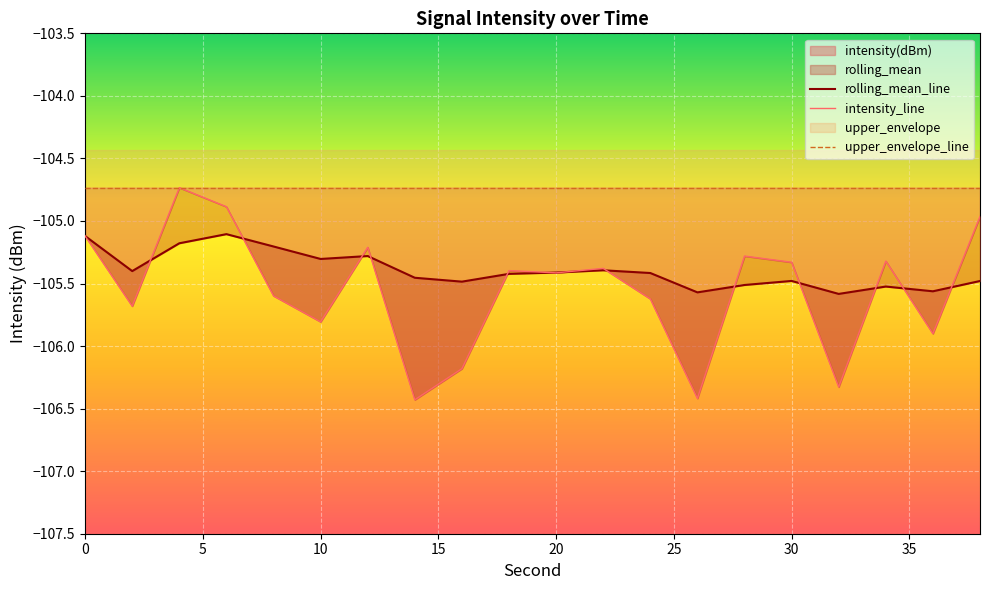

In rolling_mean_line, how many points are higher than both neighbors (excluding endpoints)?

5